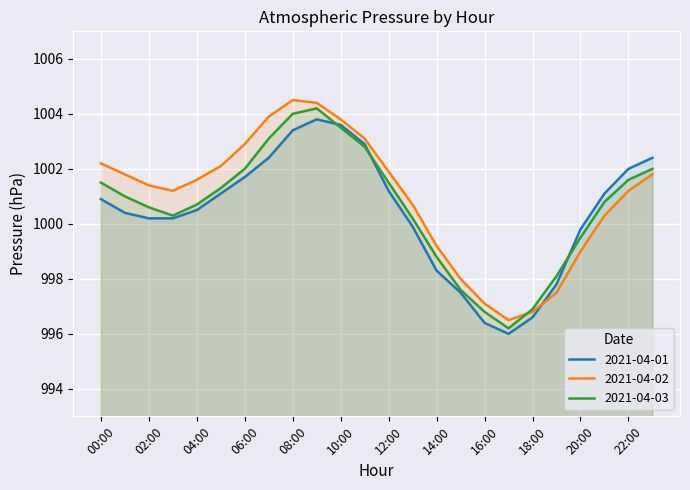

At how many categories does at least one series exceed 1001?

16